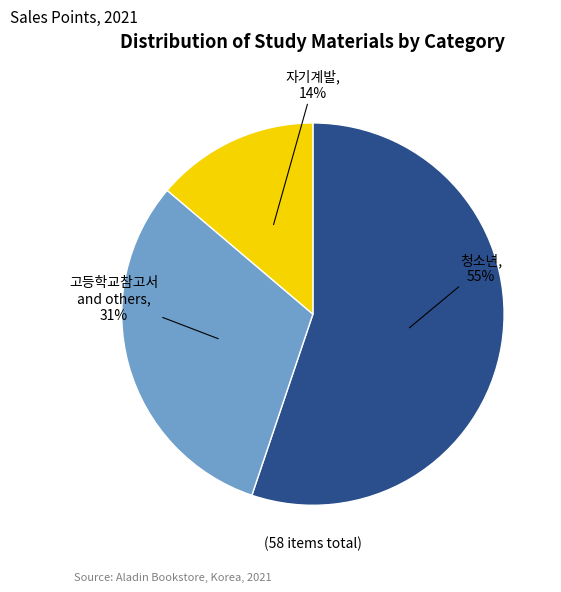

Does any single category account for the majority?

Yes